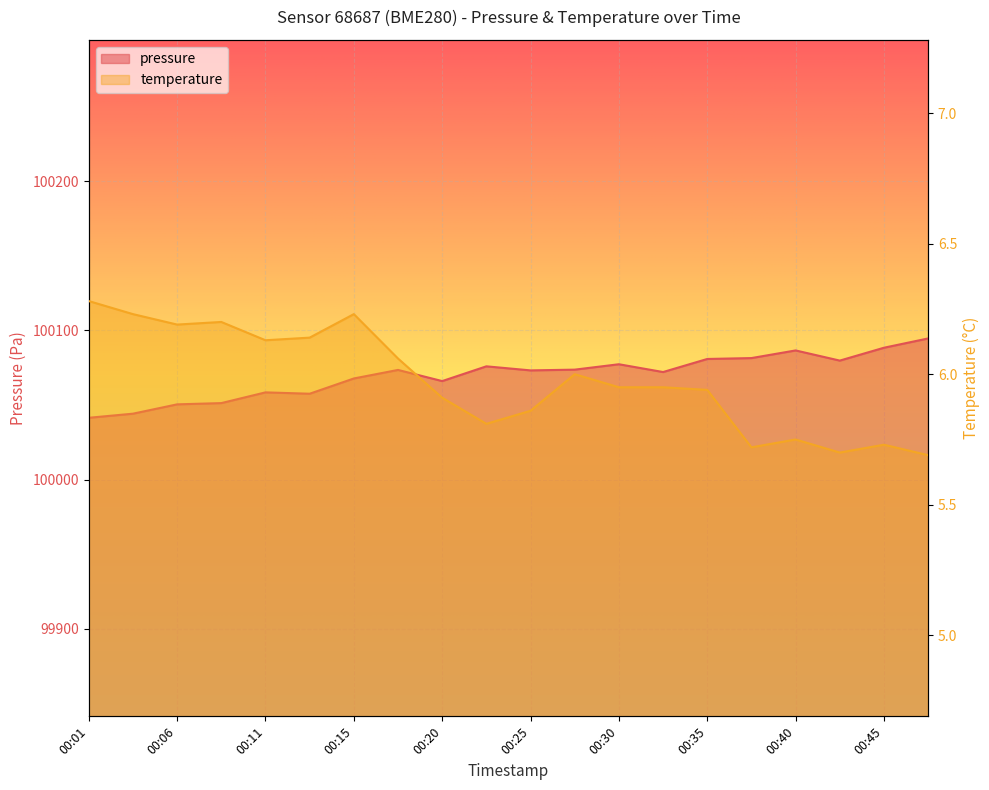

Between 00:40 and 00:30, which is larger?

00:40